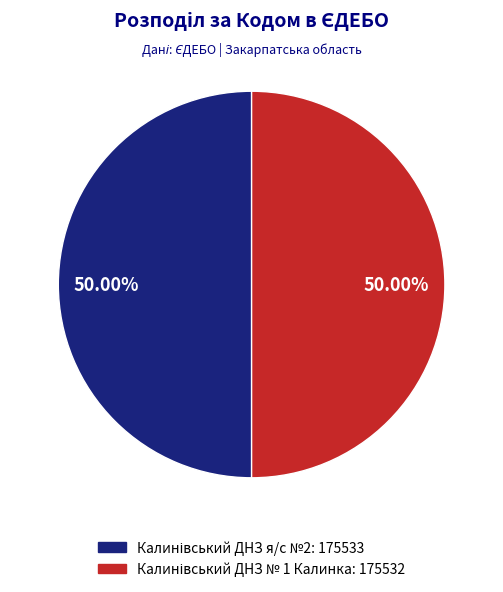

How many slices are in this pie chart?

2